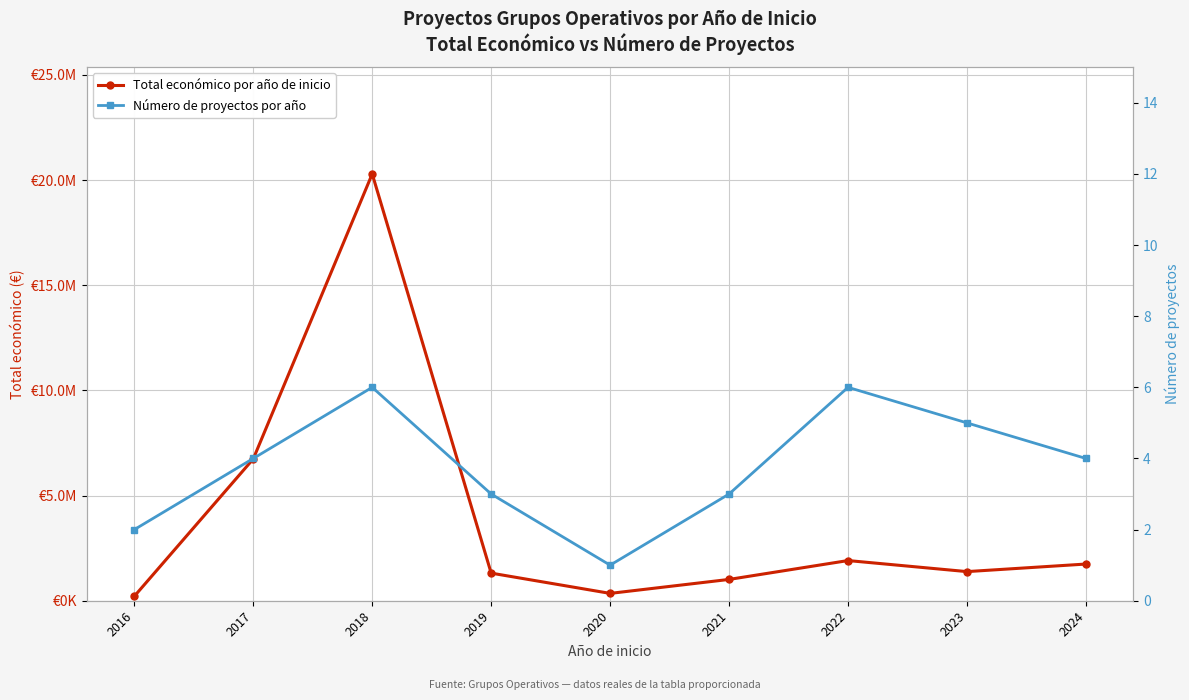

What is the value of the Total económico por año de inicio point at the 7th from the left?

1910042